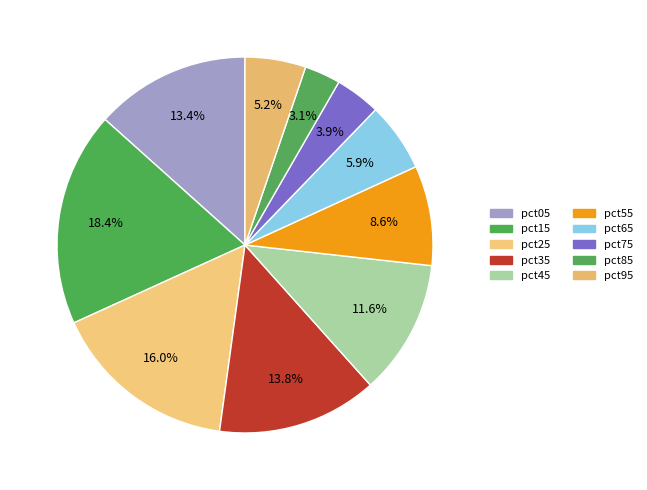

Does pct95 represent more than half of the total?

No